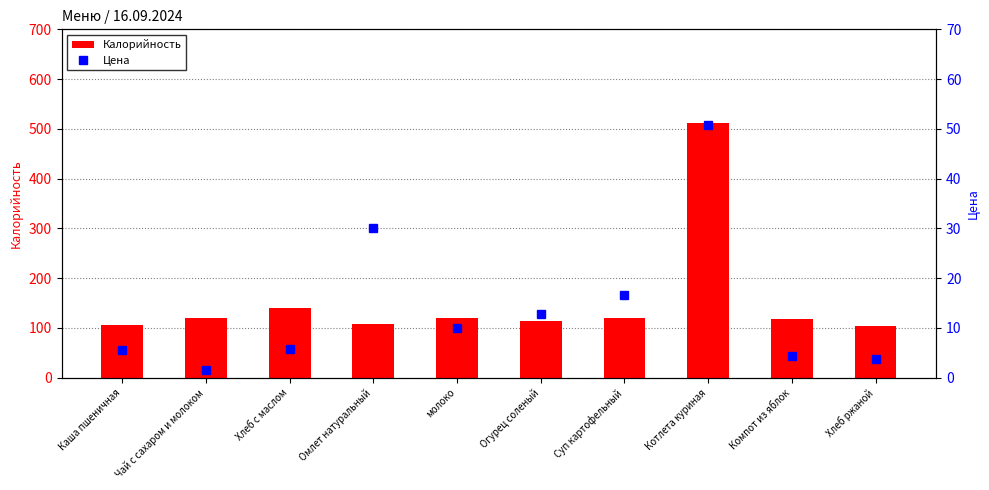

Reading left to right, what are all the values shown in this chart?

Калорийность: Каша пшеничная=105.0	Чай с сахаром и молоком=120.0	Хлеб с маслом=141.0	Омлет натуральный=107.0	молоко=120.0	Огурец соленый=114.0	Суп картофельный=121.0	Котлета куриная=511.0	Компот из яблок=118.0	Хлеб ржаной=103.0
Цена: Каша пшеничная=5.5	Чай с сахаром и молоком=1.5	Хлеб с маслом=5.7	Омлет натуральный=30.1	молоко=10.0	Огурец соленый=12.8	Суп картофельный=16.6	Котлета куриная=50.7	Компот из яблок=4.3	Хлеб ржаной=3.8